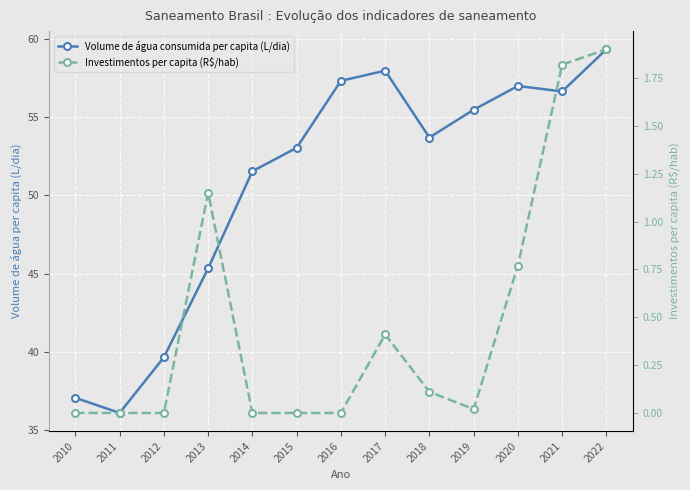

Where is the first local maximum for Investimentos per capita (R$/hab)?

2013